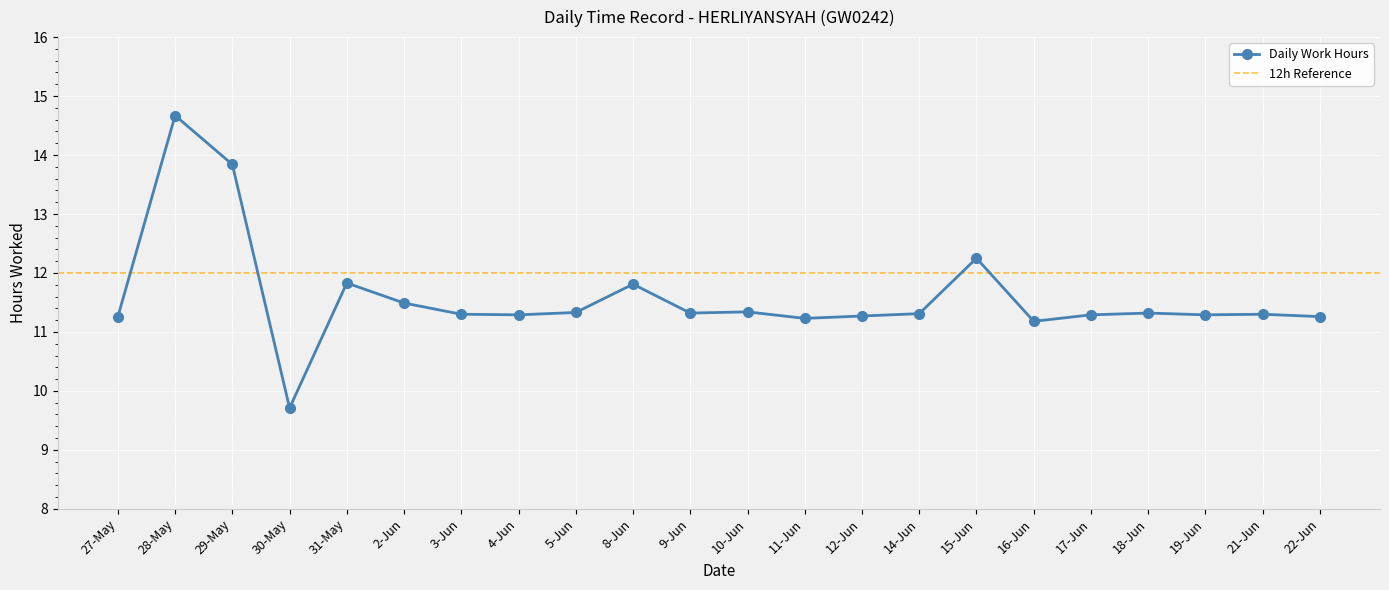

Approximately how many times larger is the value at 10-Jun compared to 3-Jun?

1.0